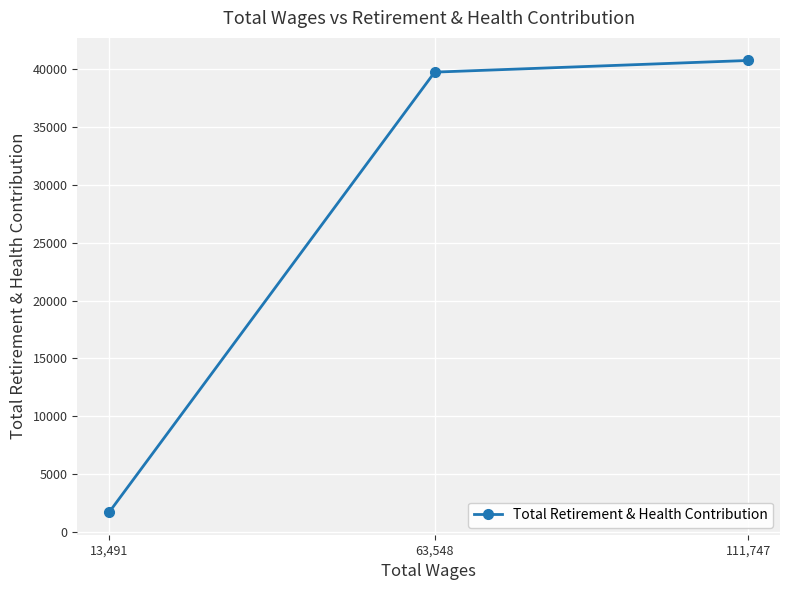

How many lines are shown in the chart?

1